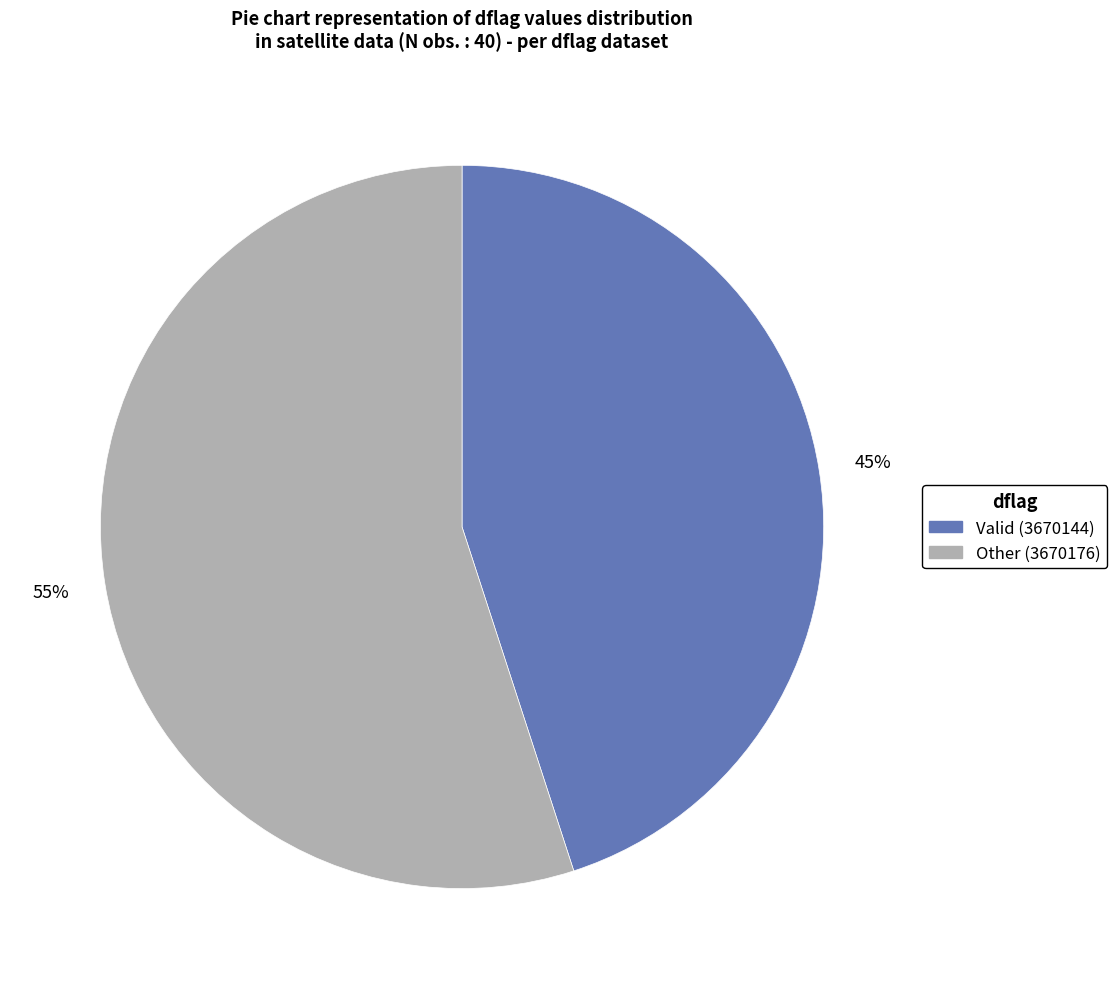

To the nearest percent, what is the difference between the largest and smallest slice percentages?

10%